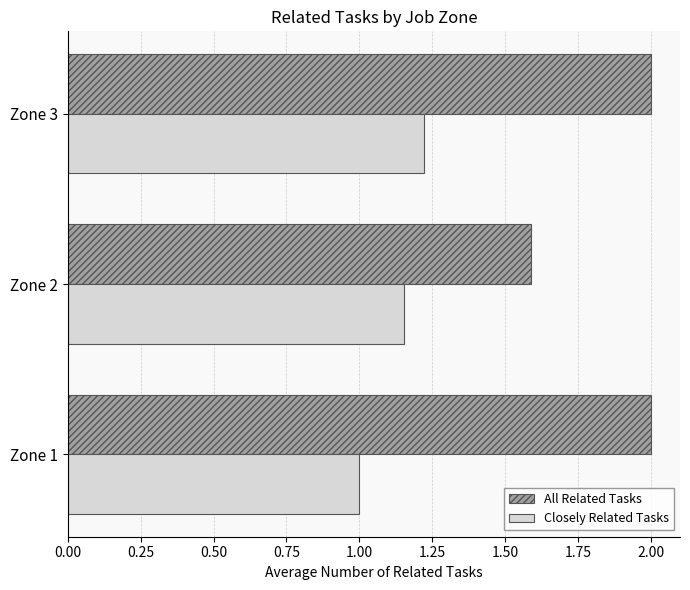

What is the average value of the Closely Related Tasks series?

1.1